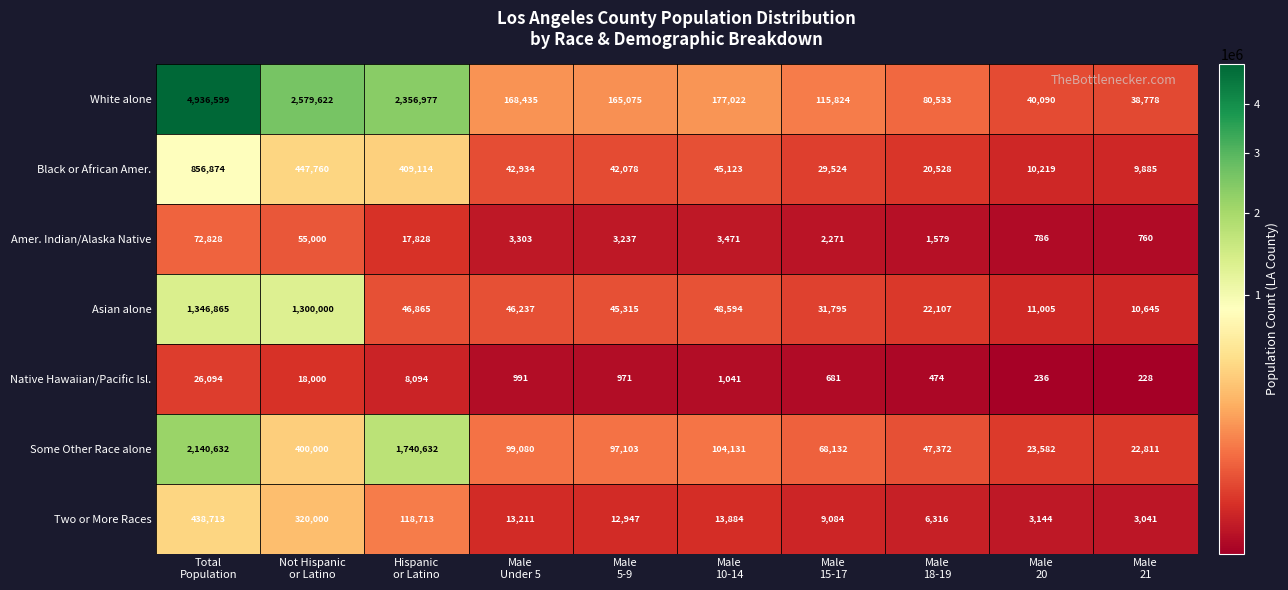

What is the total value across all series at Male
20?

89062